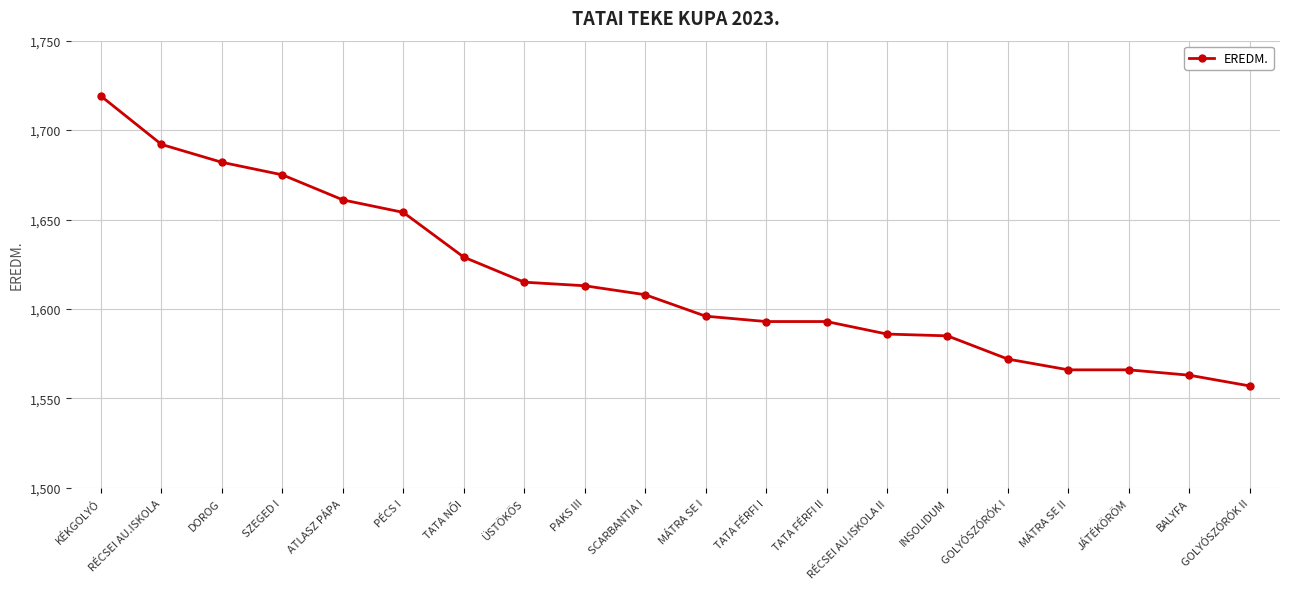

What is the label of the 17th point from the right?

SZEGED I